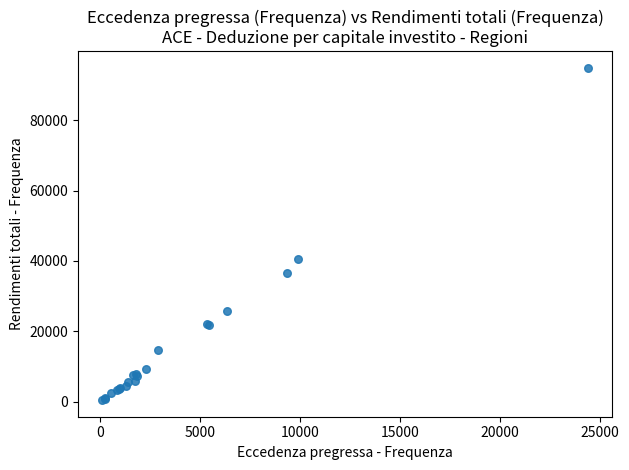

What Y value in the scatter plot is closest to 47680?

40697